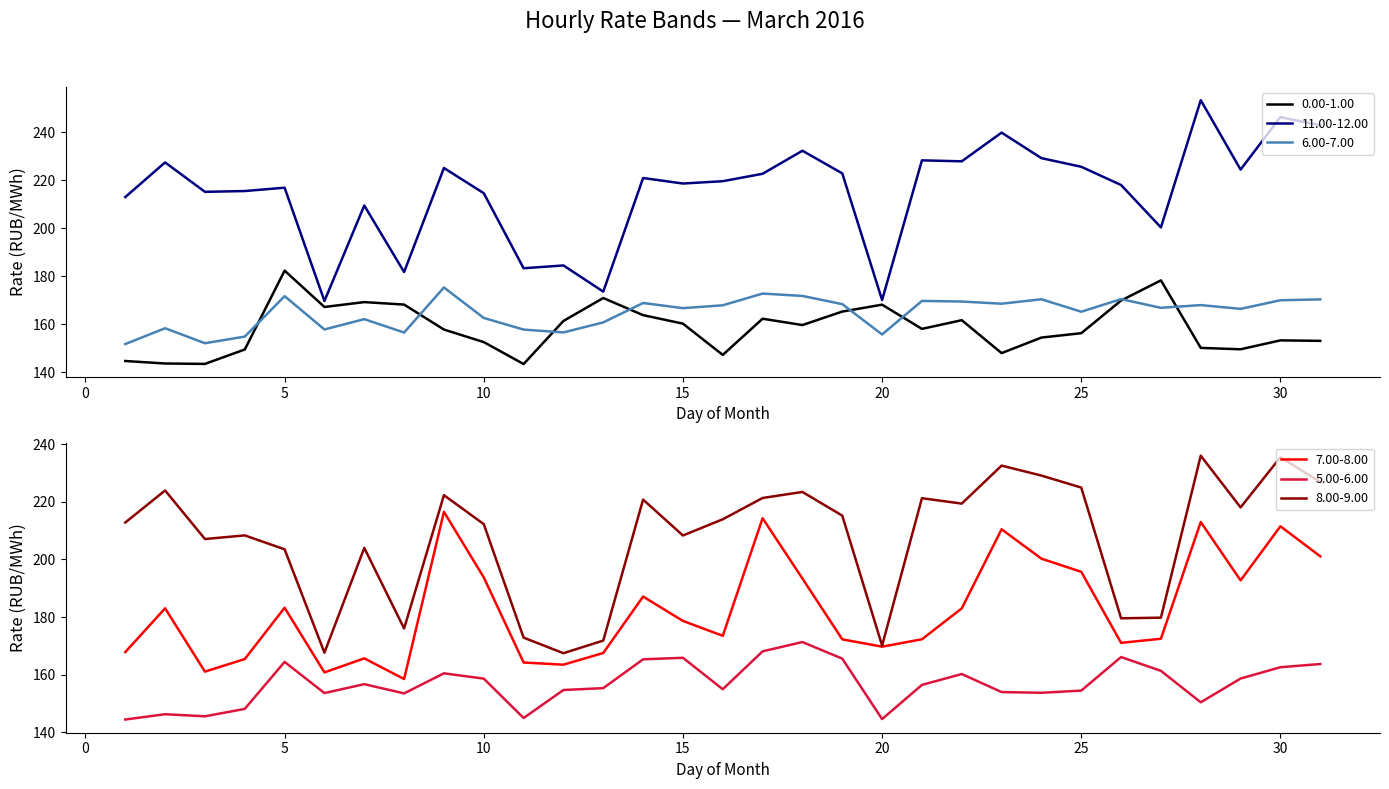

What is the total value across all series at 3?

1024.5